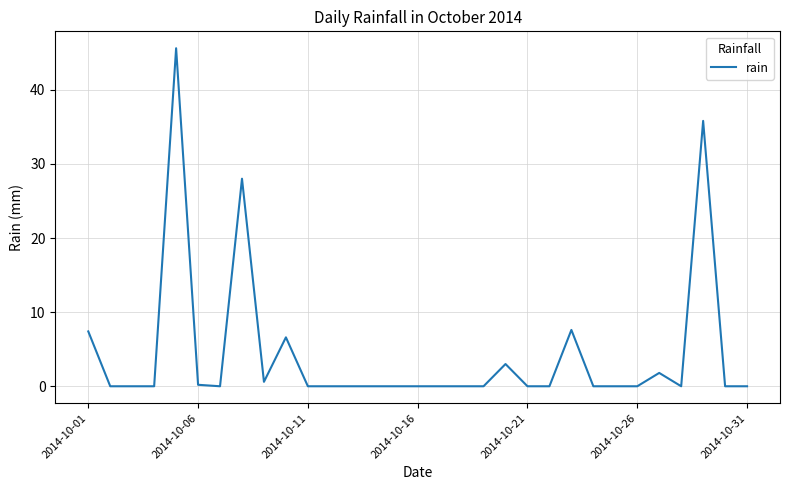

True or false: there are more than 2 points higher than both neighbors.

True